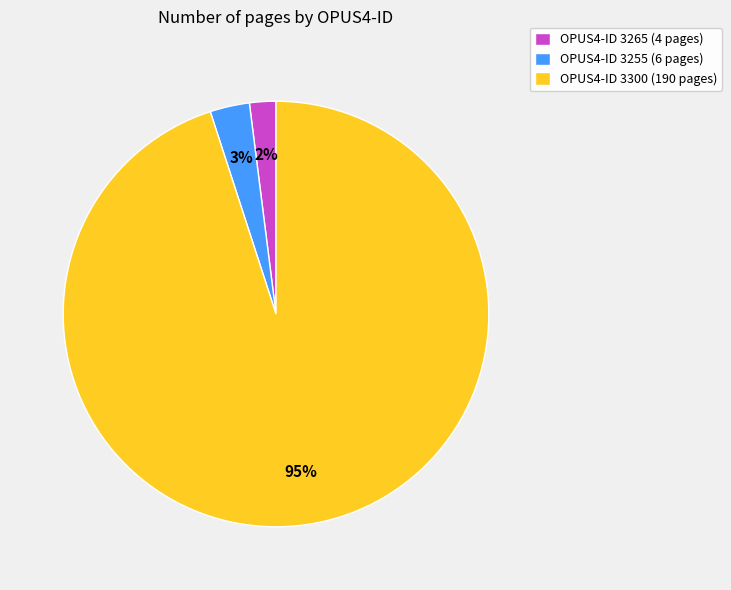

To the nearest percent, what percentage of the pie is OPUS4-ID 3265 (4 pages)?

2%